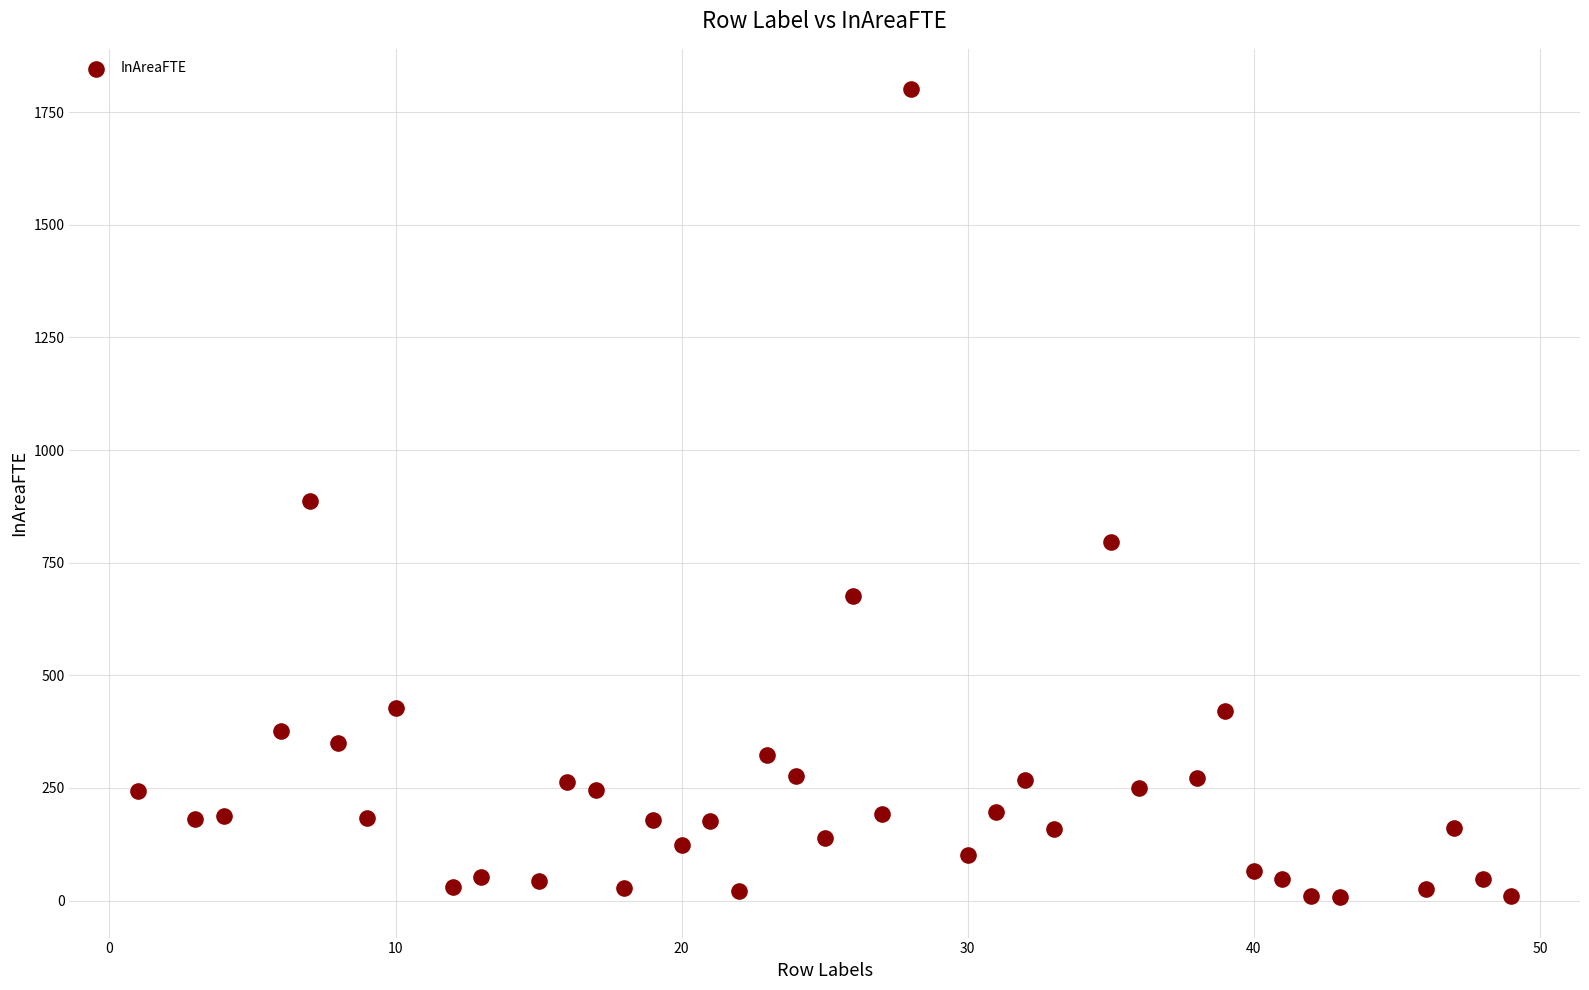

What is the range of X values (max minus min)?

48.0